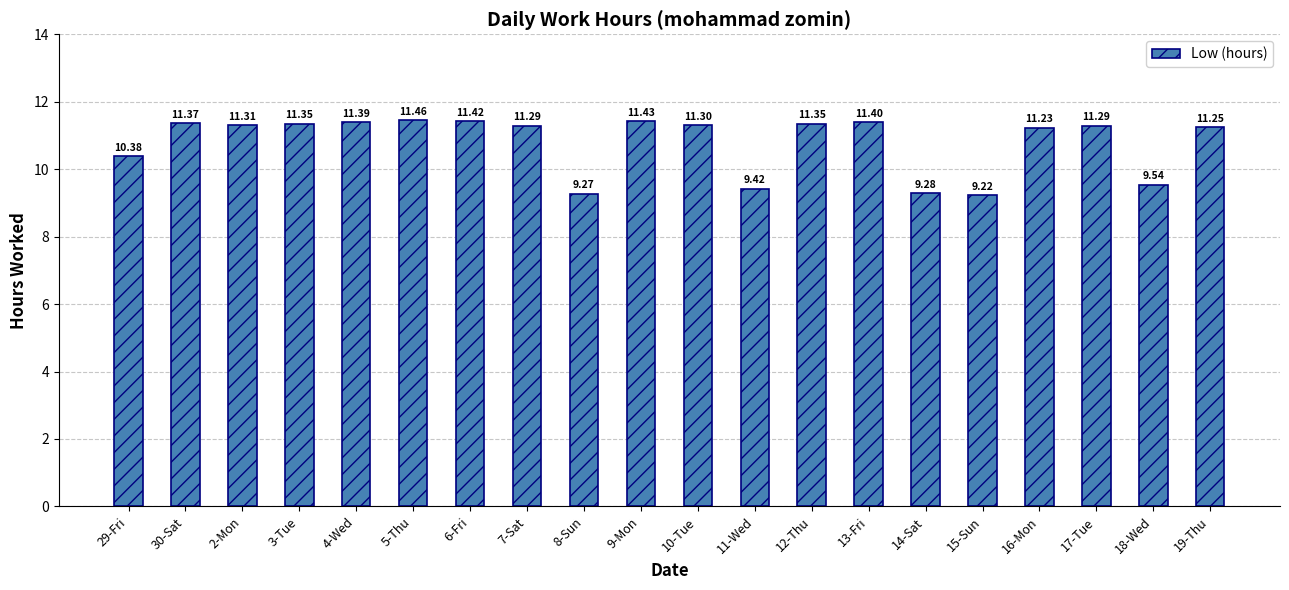

What is the maximum value shown in the chart?

11.5